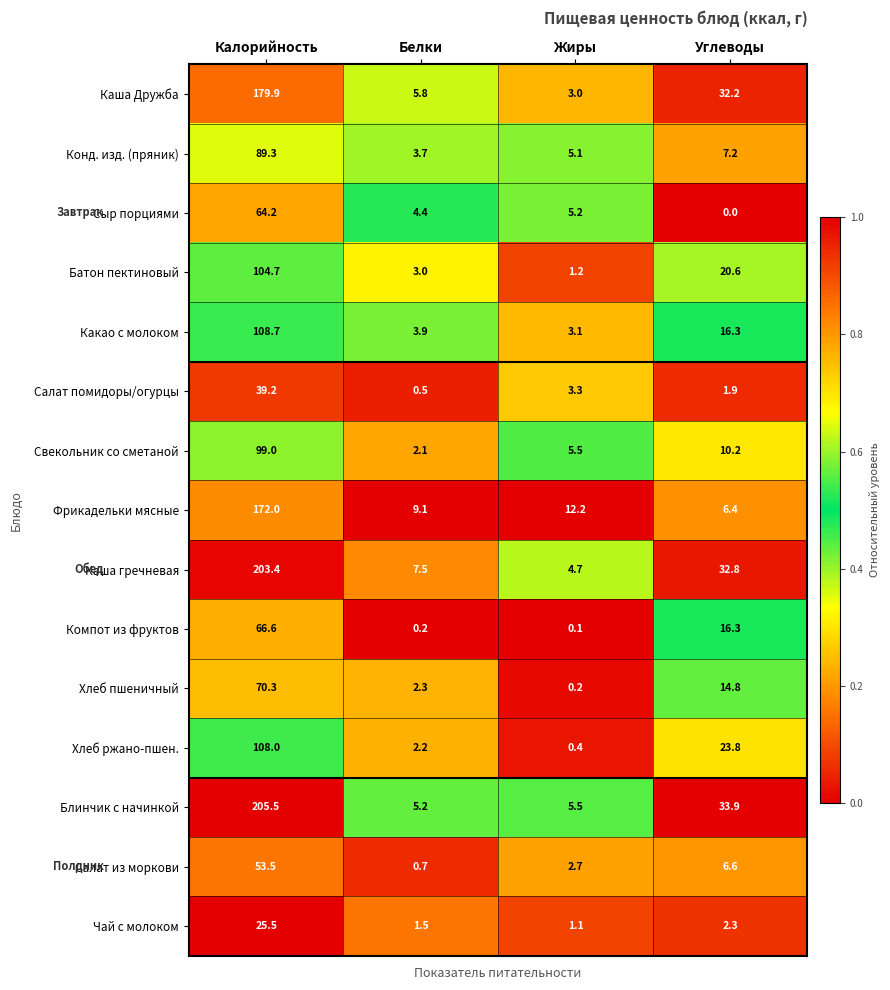

At which label is Хлеб ржано-пшен. closest to 54?

Углеводы